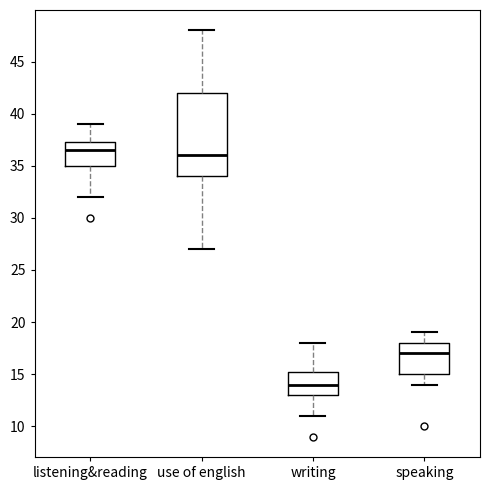

Reading left to right, transcribe this box plot: for each box, give where its median line is, the range the box spans, and where its two whiskers end, as read against the y-axis. The values are not printed on the chart, so give them approximately, as read against the axis.

listening&reading: median 36.5, box 35.0 to 37.5, whiskers 32.0 to 39.0
use of english: median 36.0, box 34.0 to 42.0, whiskers 27.0 to 48.0
writing: median 14.0, box 13.0 to 15.5, whiskers 11.0 to 18.0
speaking: median 17.0, box 15.0 to 18.0, whiskers 14.0 to 19.0